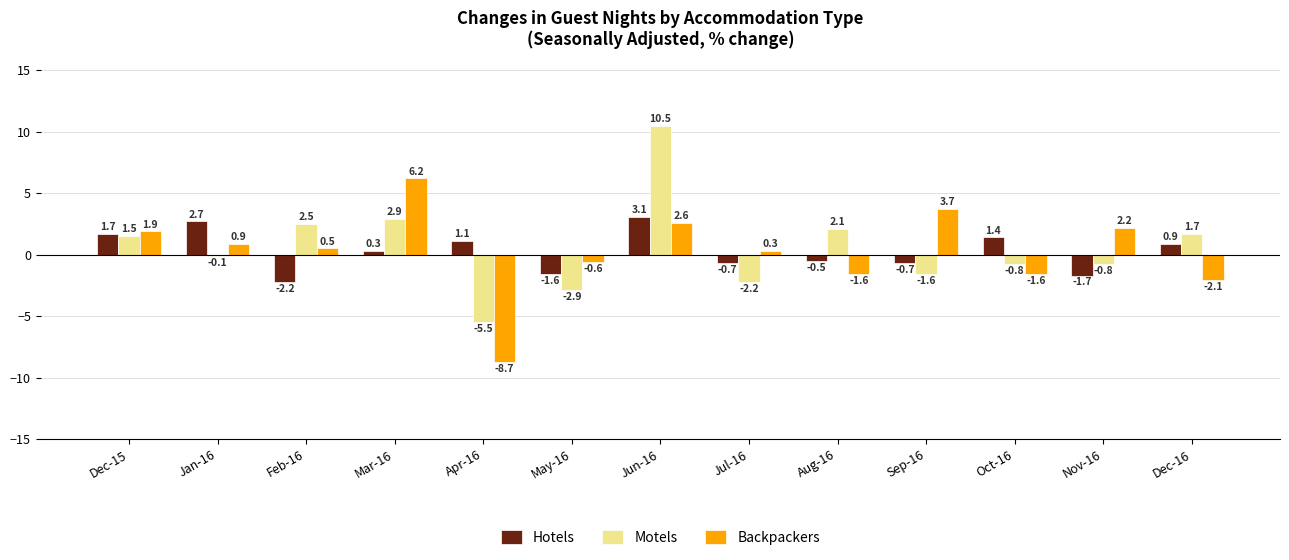

Which series has the widest spread of values?

Motels